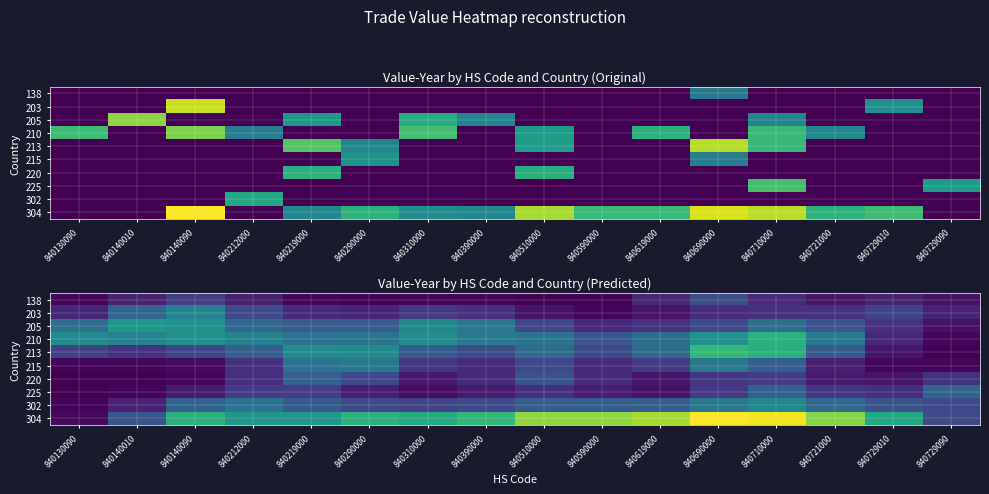

How many values in the 304 series are below 5?

5